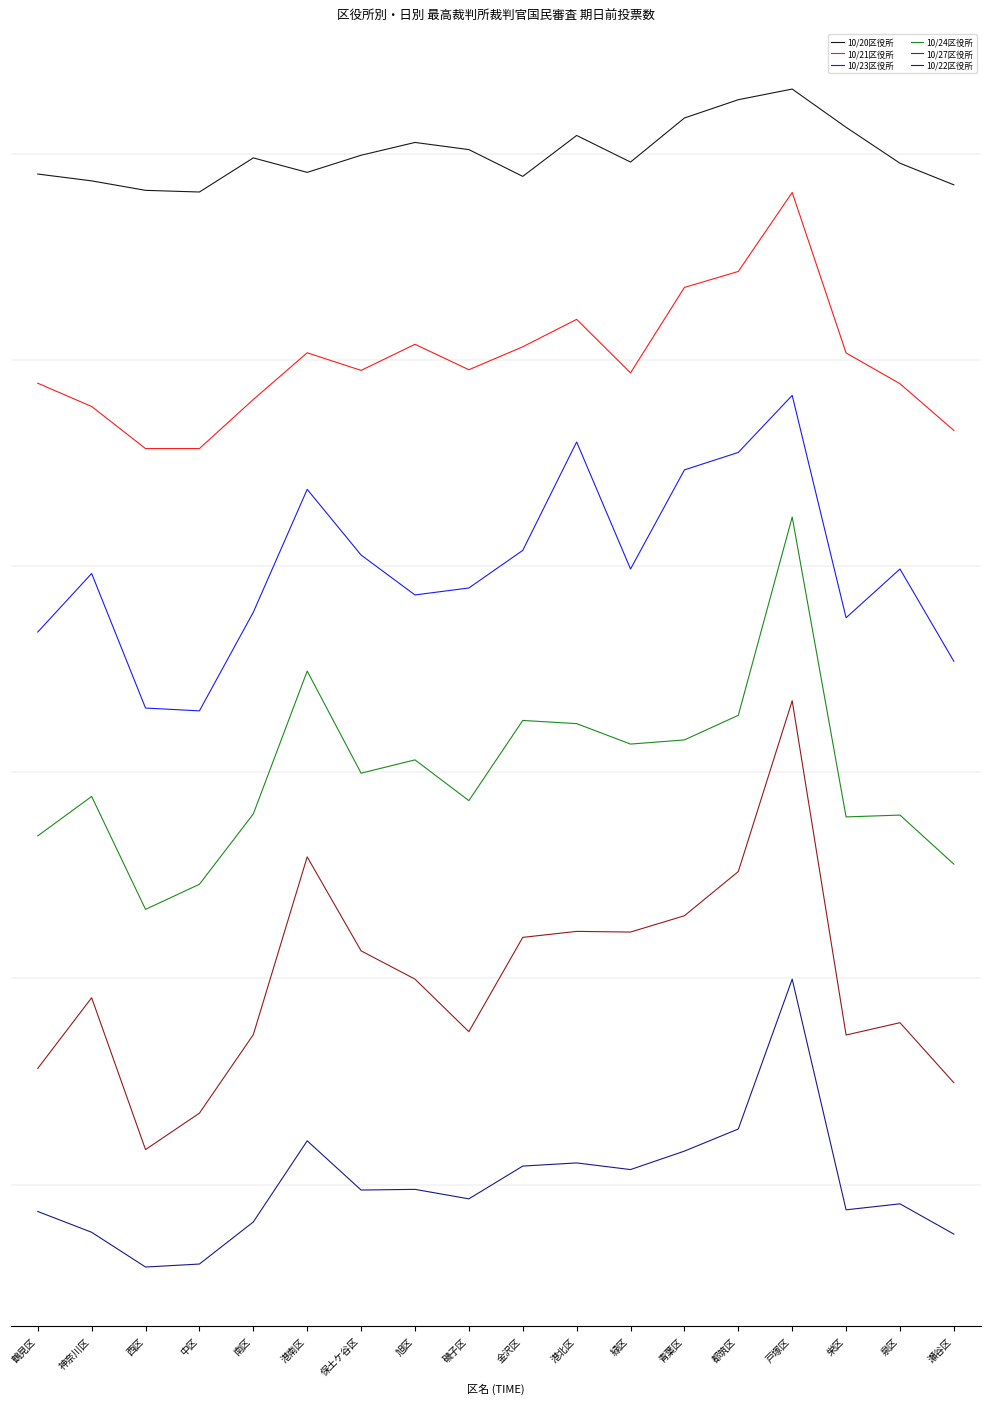

At which category does 10/24区役所 reach its first local peak?

神奈川区